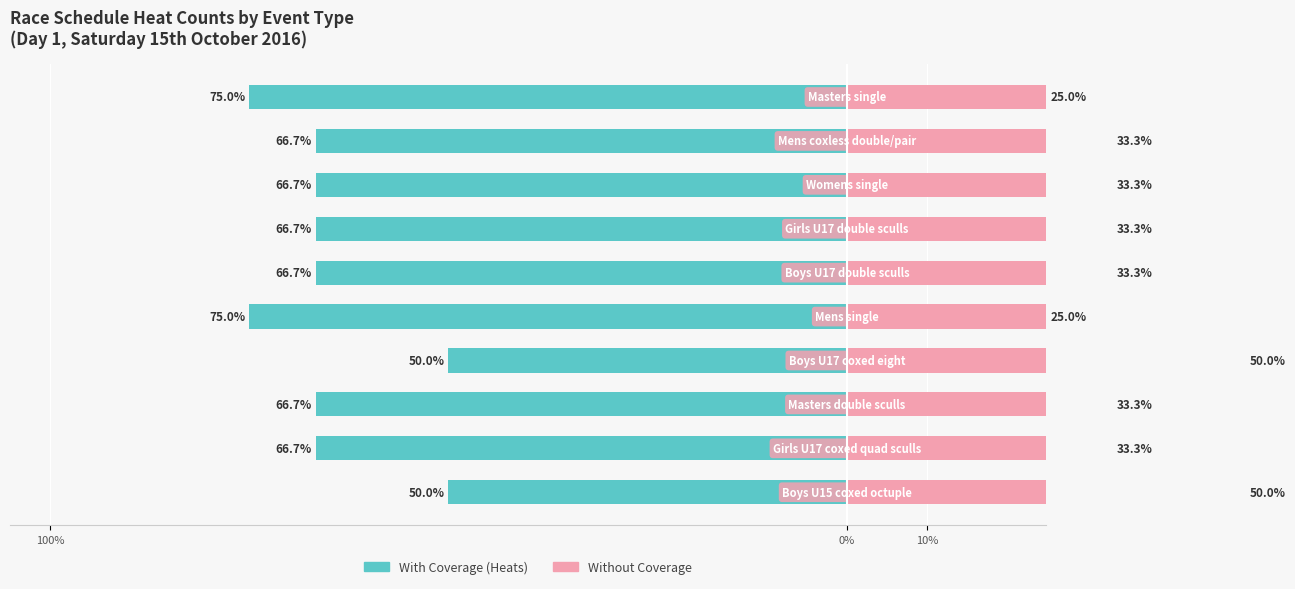

Is it true that Without Coverage equals 12.6 at 0%?

False